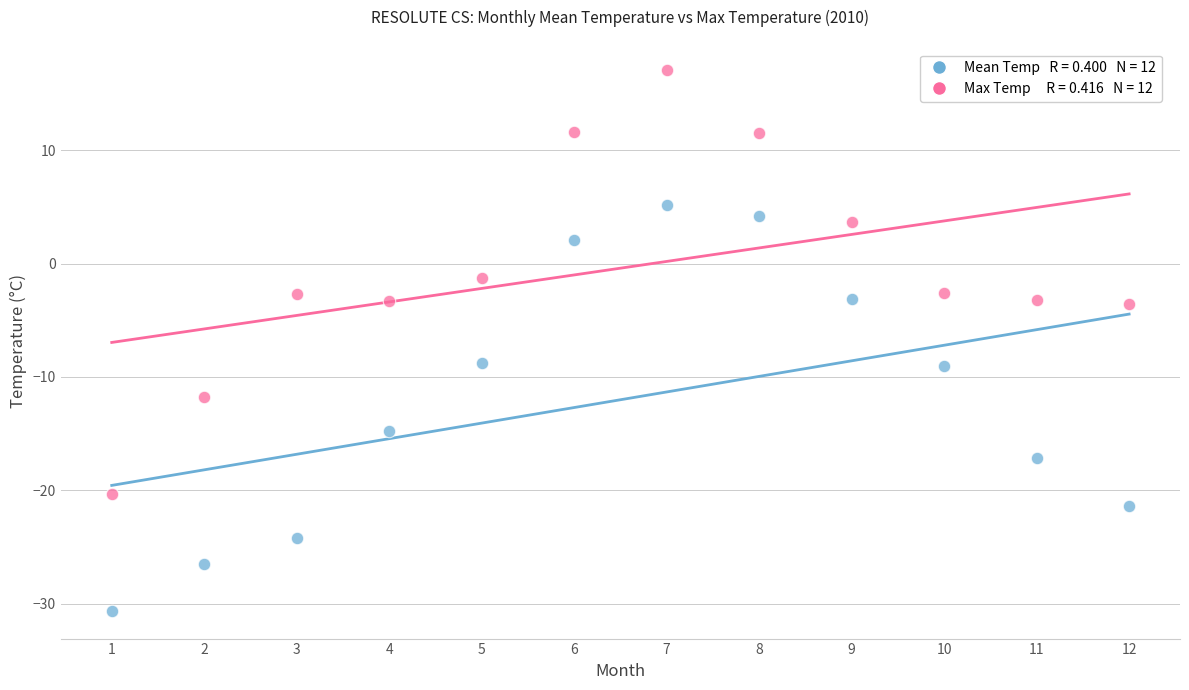

Across all data points, what is the range of Y values (max minus min)?

47.8